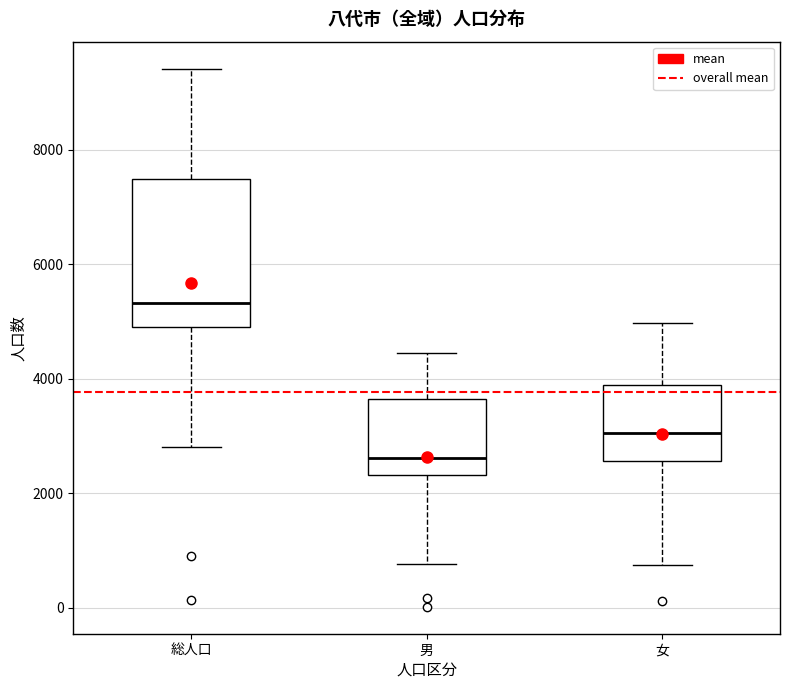

Which box has the highest median line?

総人口